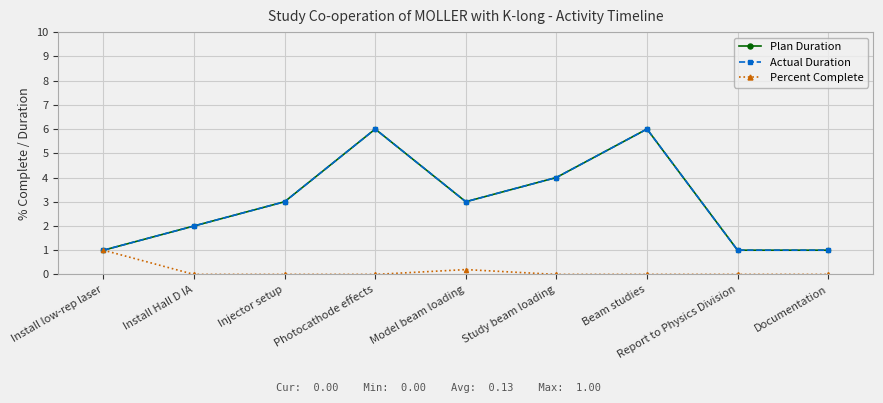

What is the label of the 4th point from the right?

Study beam loading